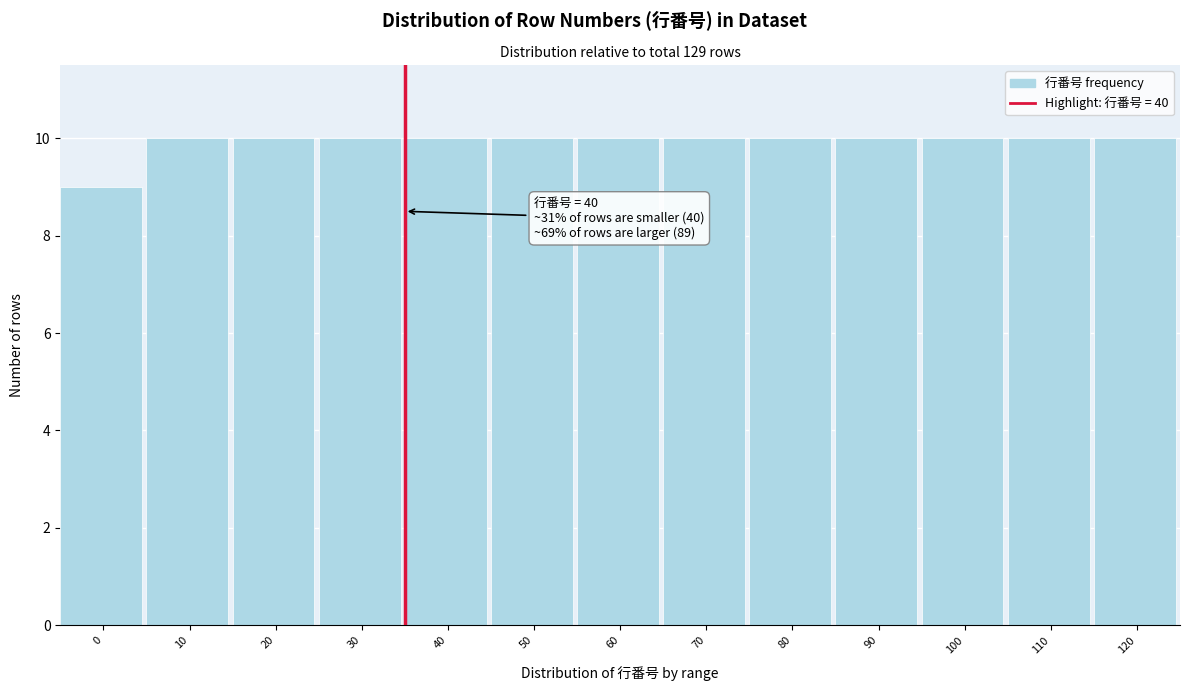

Reading right to left, transcribe all the data shown in this chart.

10	10	10	10	10	10	10	10	10	10	10	10	9